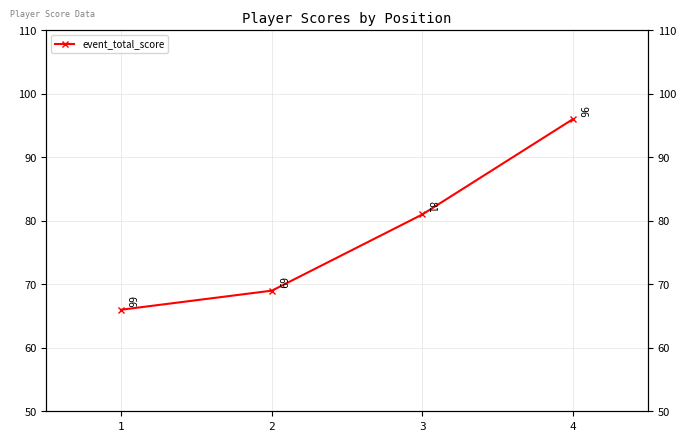

Does the chart have visible grid lines?

Yes